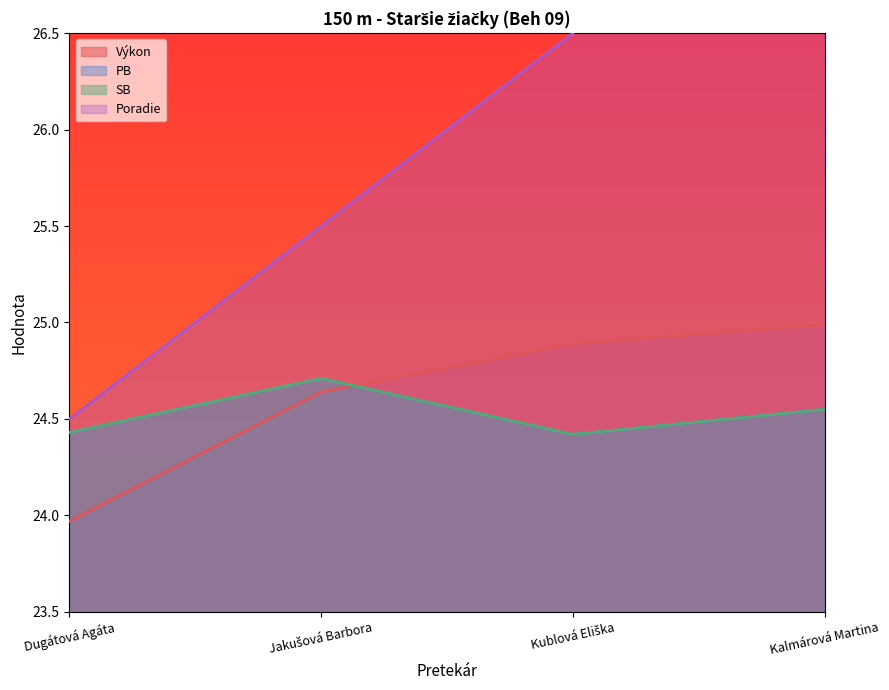

What is the minimum value for Poradie?

24.5